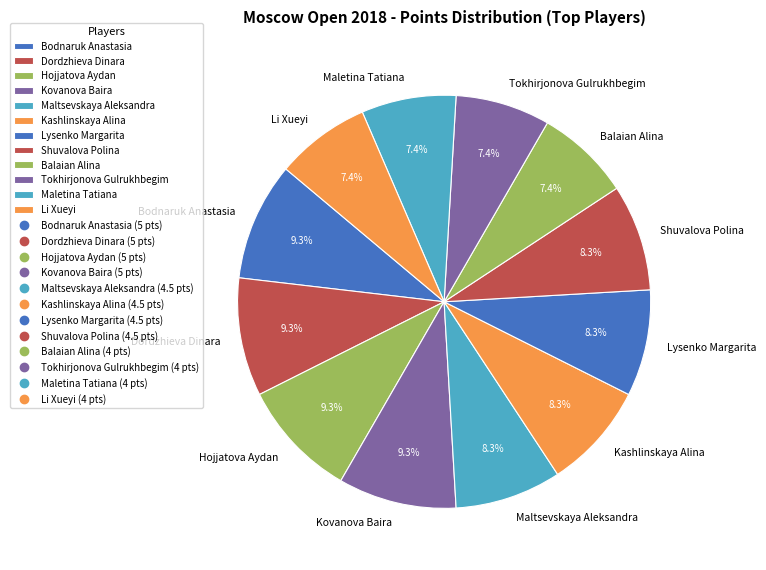

What is the ratio of the value at Shuvalova Polina to the value at Maletina Tatiana?

1.1